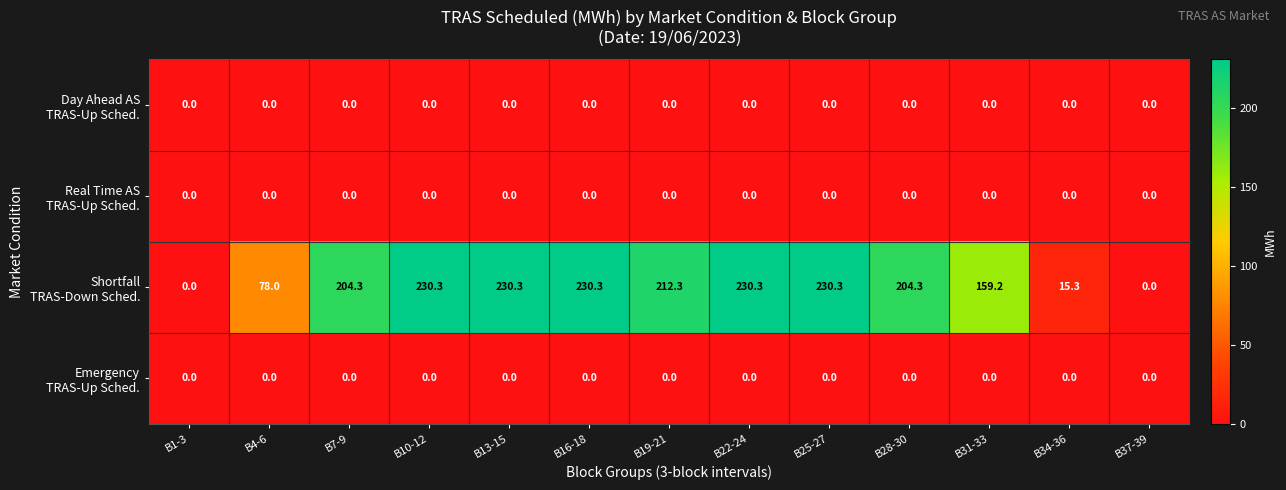

At how many categories does at least one series exceed 87?

9